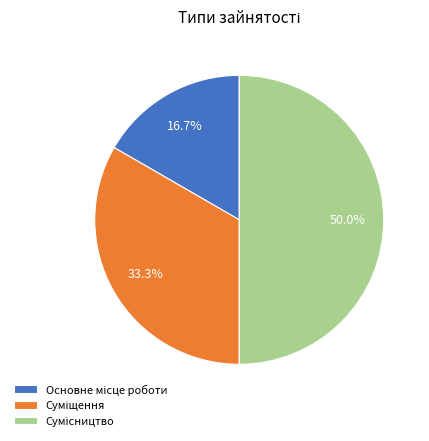

What portion of the pie excludes Сумісництво?

50.0%